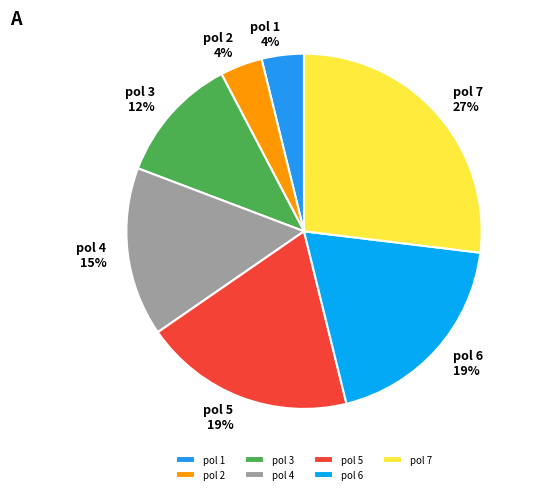

How many slices are in this pie chart?

7